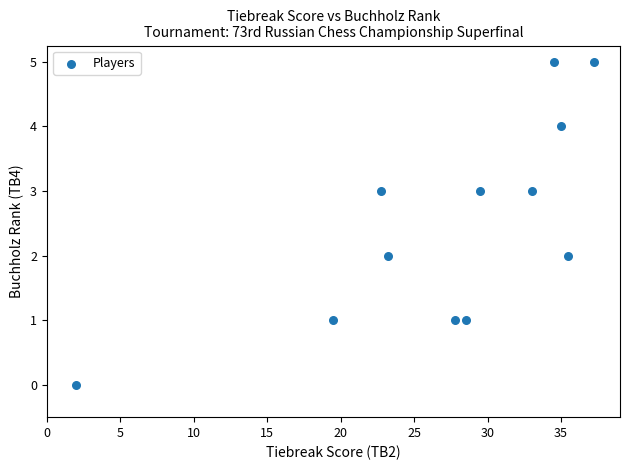

What is the range of Y values (max minus min)?

5